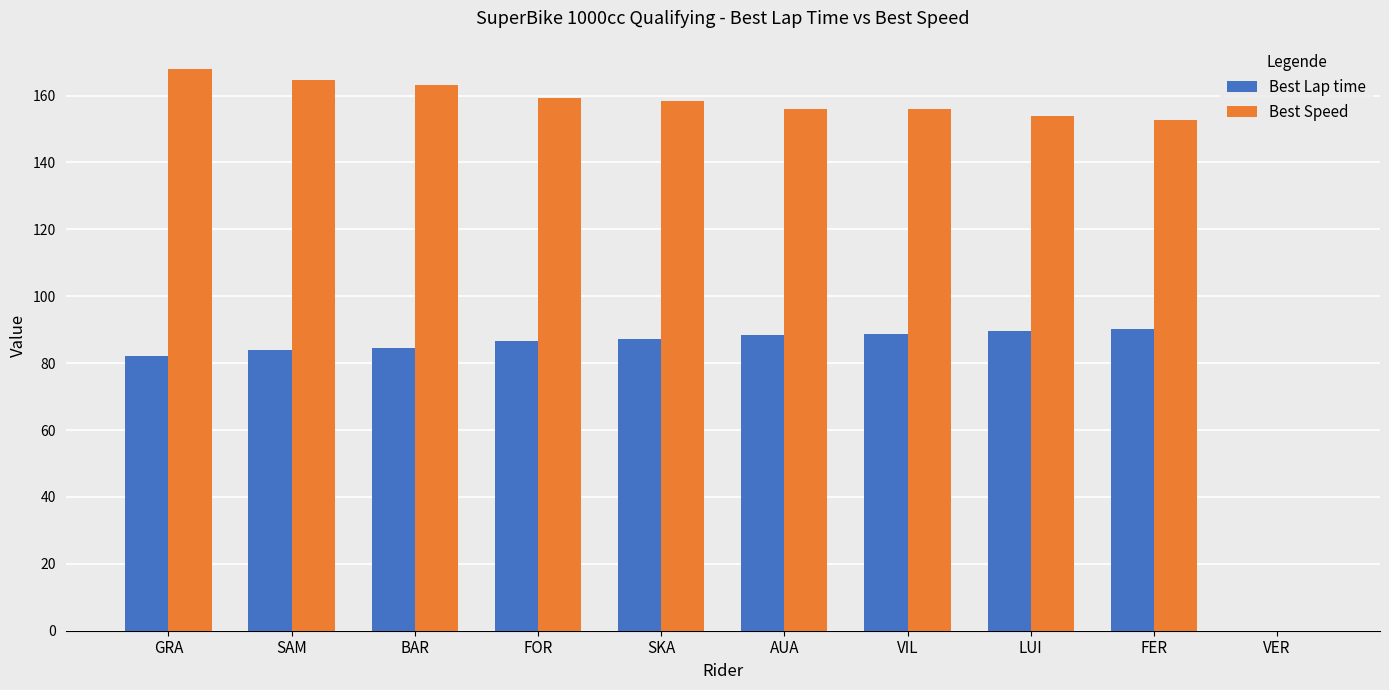

How many values in Best Speed are above zero?

9